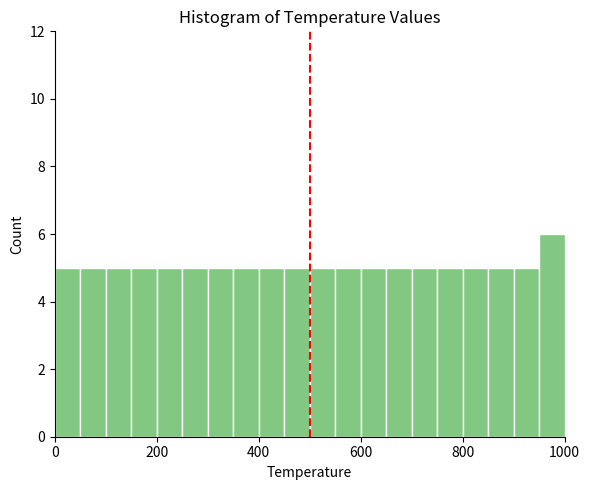

Read against the x-axis, roughly where is the centre of the tallest bar?

980